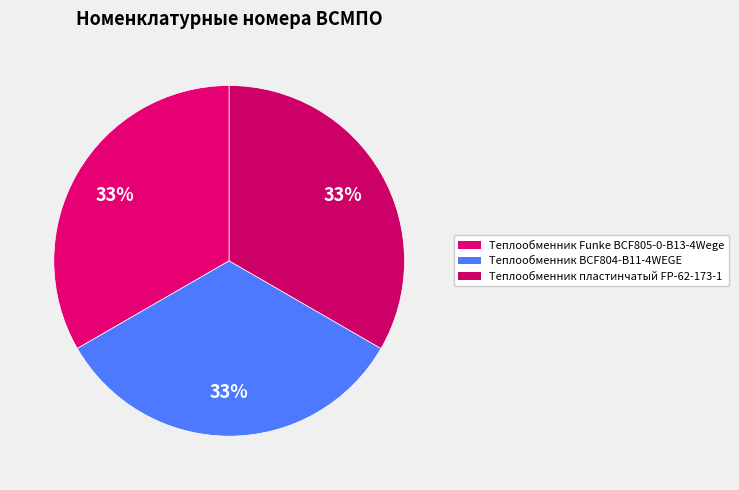

How many segments does this pie chart have?

3